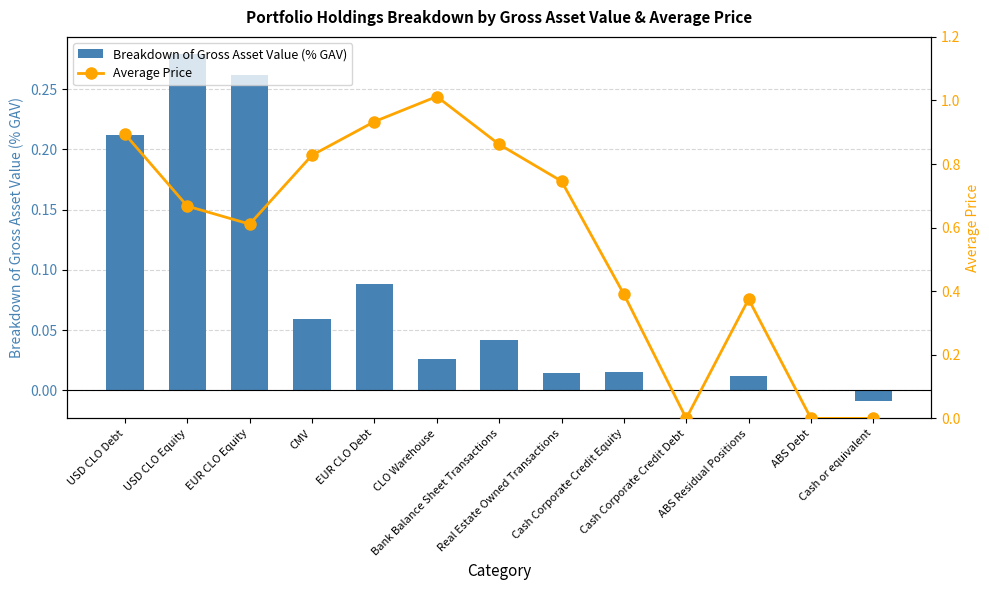

At which label does Average Price reach its minimum?

Cash Corporate Credit Debt